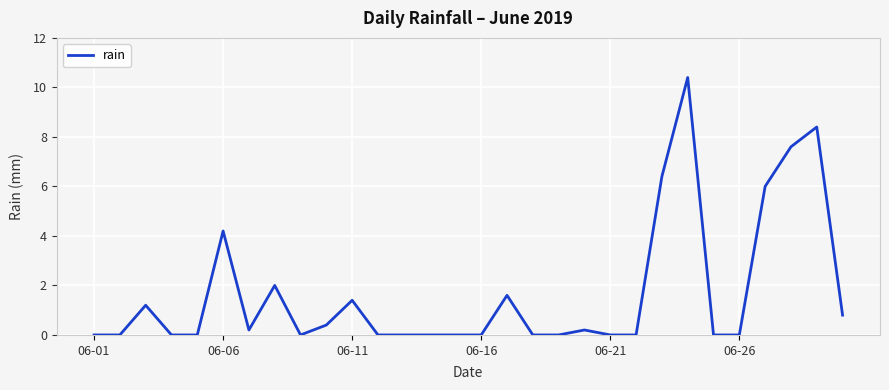

What is the difference between the maximum and minimum values?

10.4